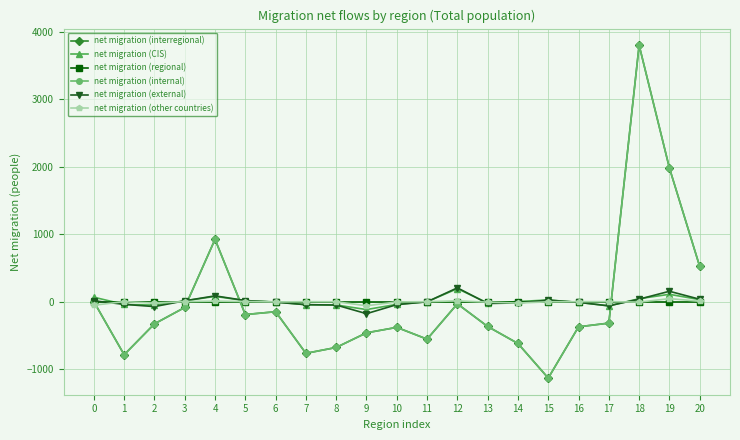

Is this an area chart (filled region under the line)?

No